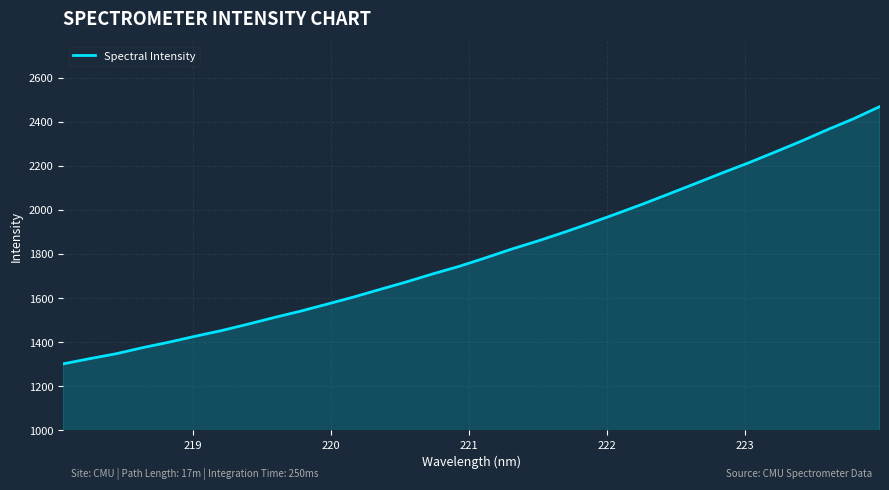

What is the greatest value displayed?

2468.6